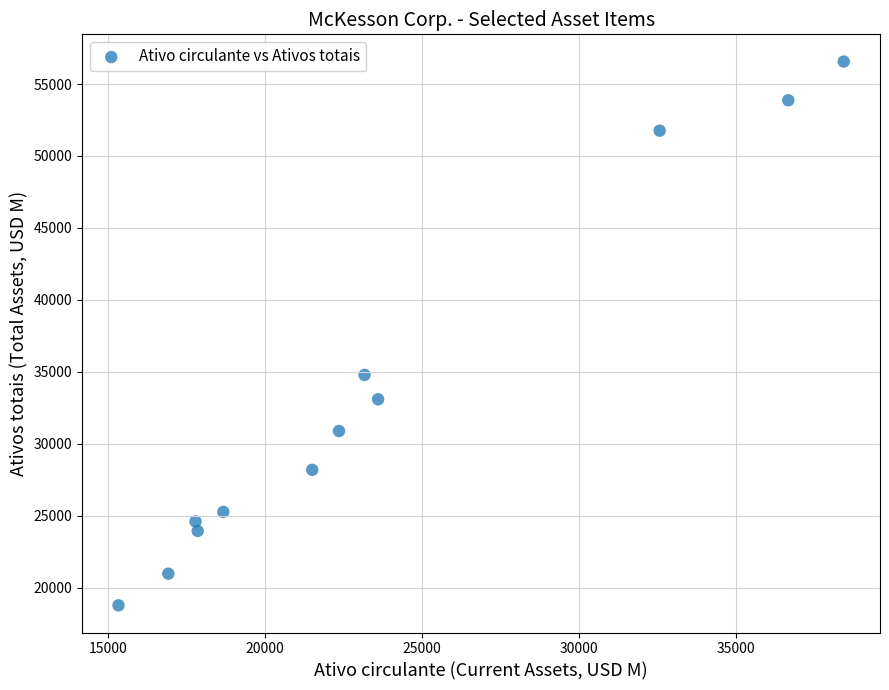

What is the range of X values (max minus min)?

23105